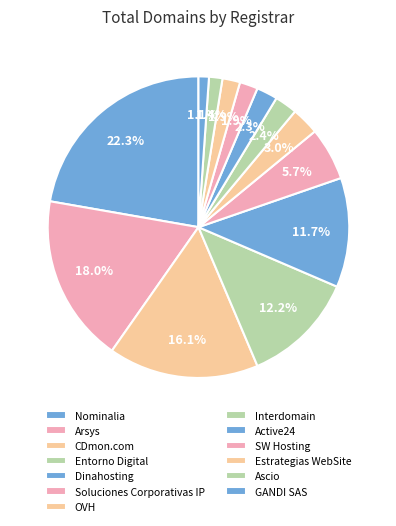

What percentage is the GANDI SAS slice, to the nearest percent?

1%